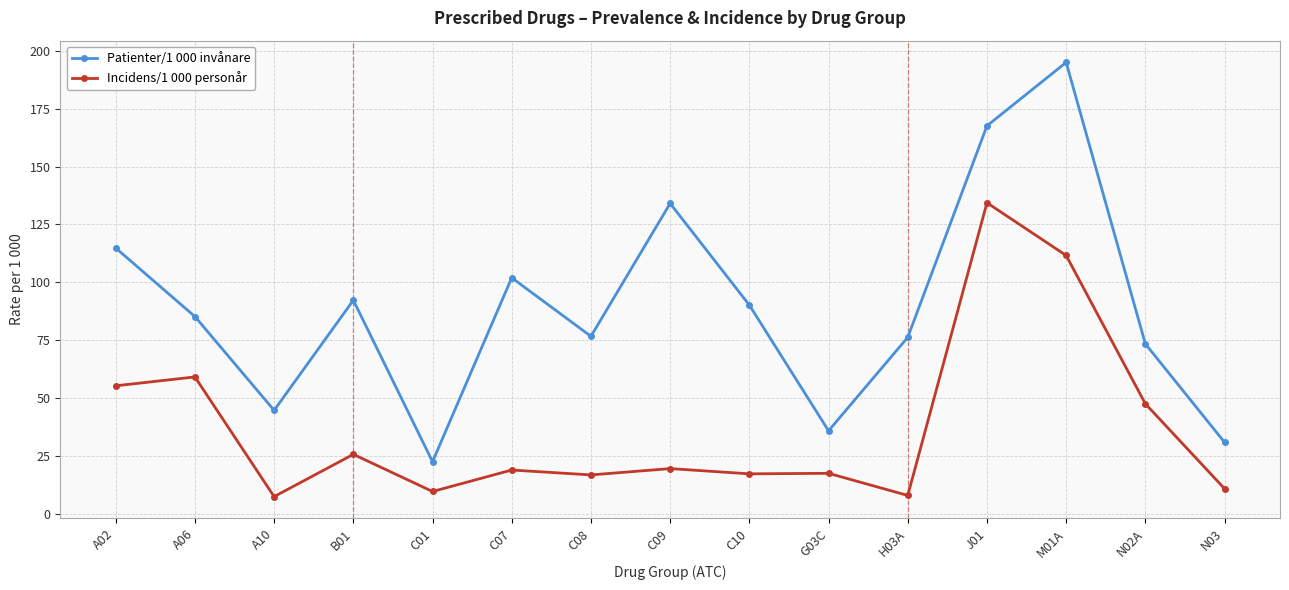

The value of Incidens/1 000 personår at J01 is 63.3. True or false?

False